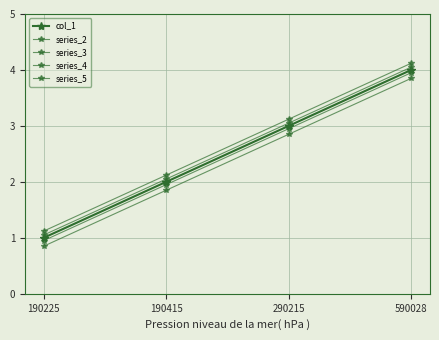

What is the minimum value for series_2?

0.8